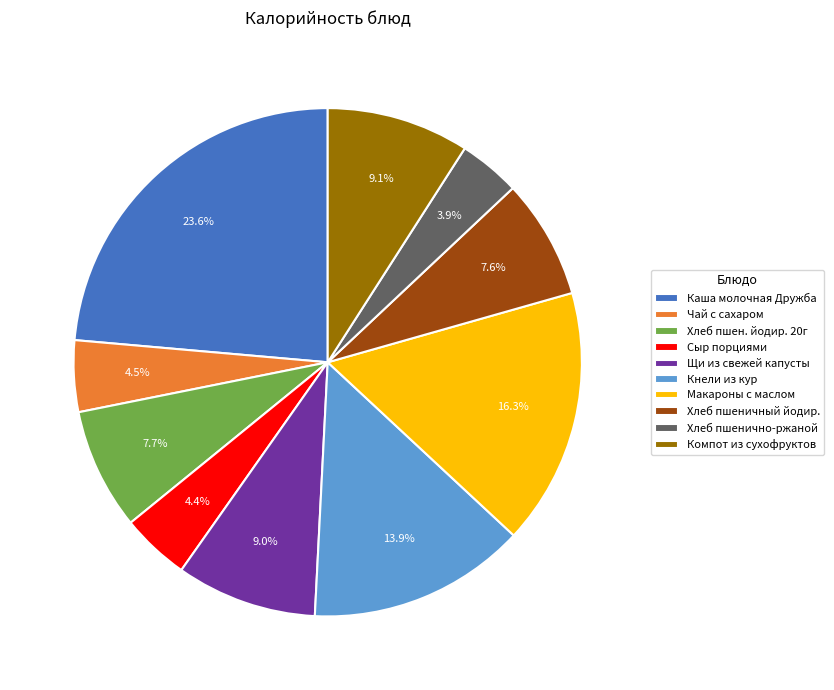

Do Чай с сахаром and Хлеб пшеничный йодир. together represent more than half of the pie?

No